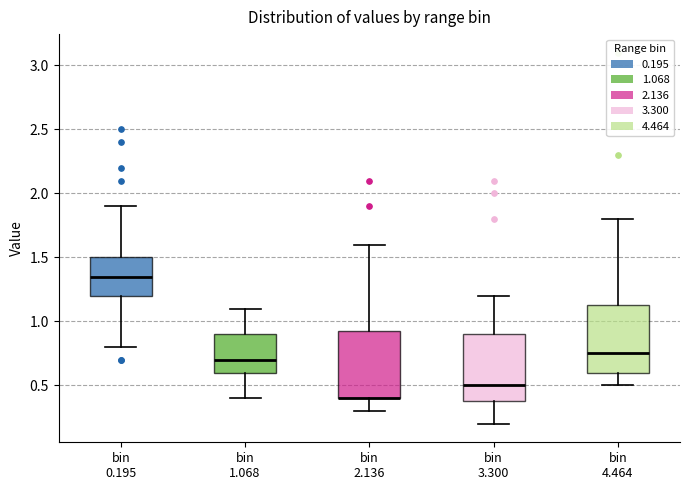

Where does the median line of the box for bin 3.300 sit on the y-axis? The values are not printed on the chart, so give them approximately, as read against the axis.

0.50